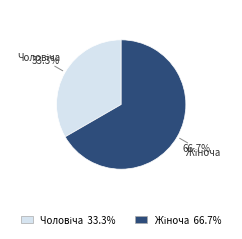

Does any single category account for the majority?

Yes